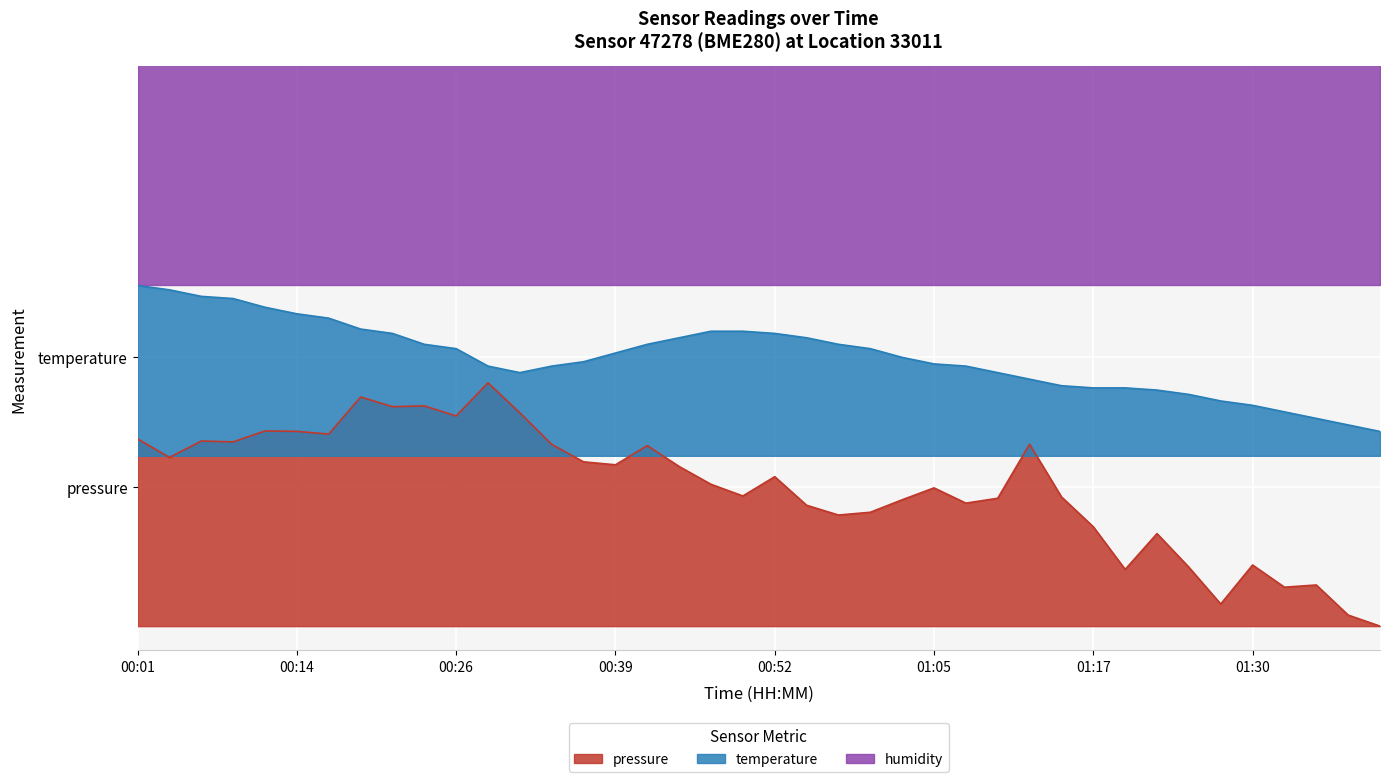

Does the chart display data point markers on the line(s)?

No